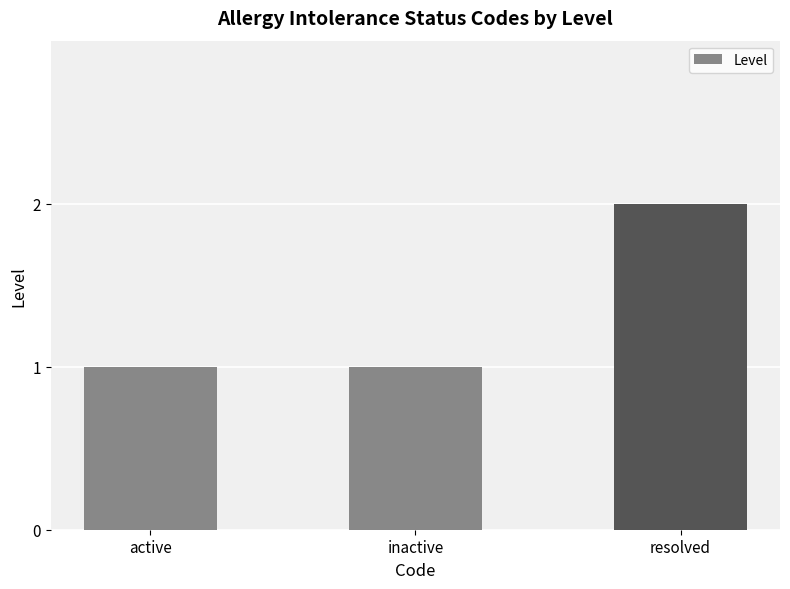

Which category has the highest value across all series?

resolved